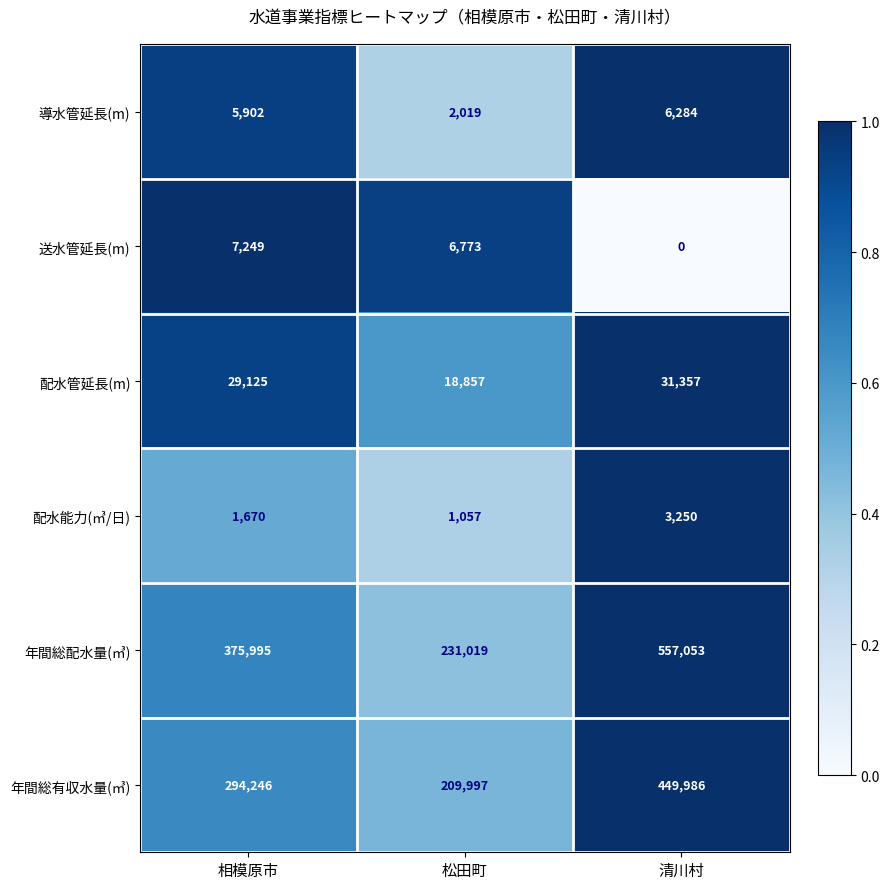

At 清川村, list the series in order from smallest to largest.

送水管延長(m), 配水能力(㎥/日), 導水管延長(m), 配水管延長(m), 年間総有収水量(㎥), 年間総配水量(㎥)